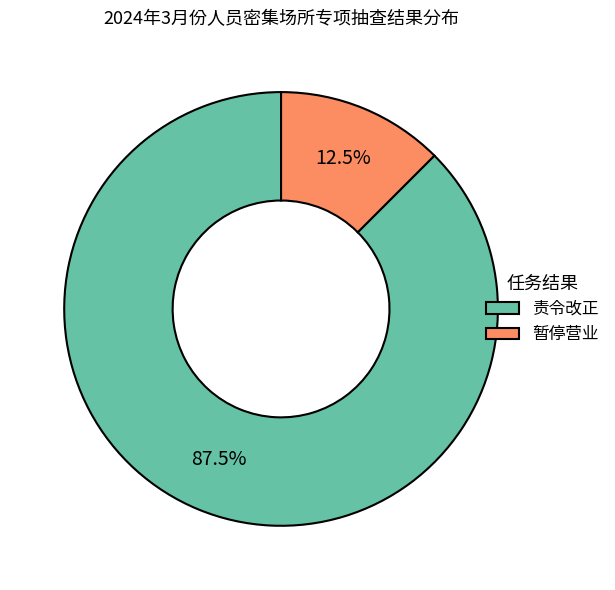

Combined, do 责令改正 and 暂停营业 account for over 50%?

Yes